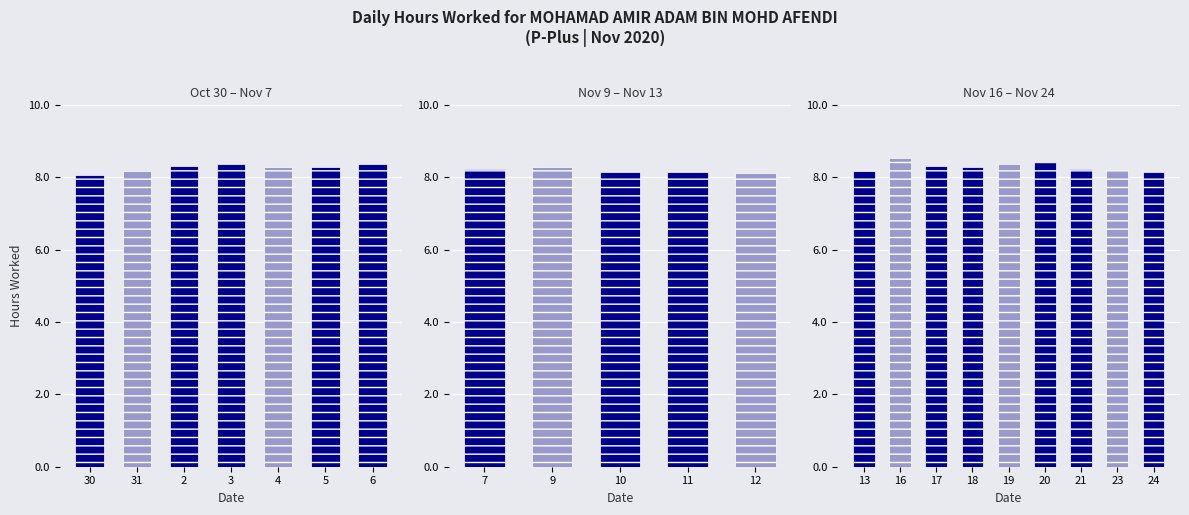

Which has a higher value, 21 or 13?

21